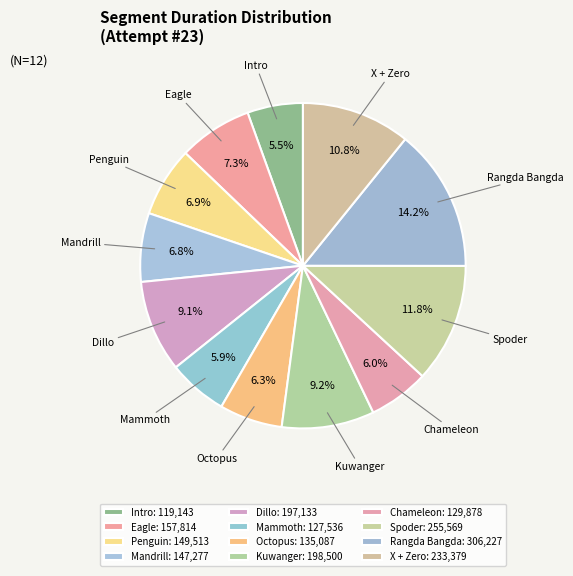

How many segments does this pie chart have?

12